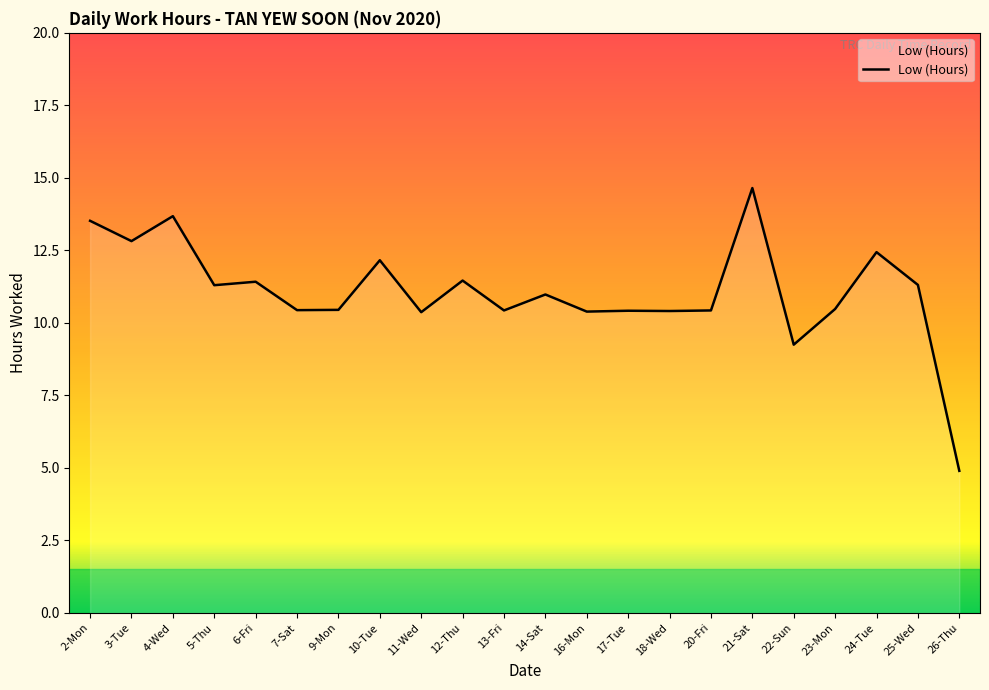

Where is the first local maximum?

4-Wed